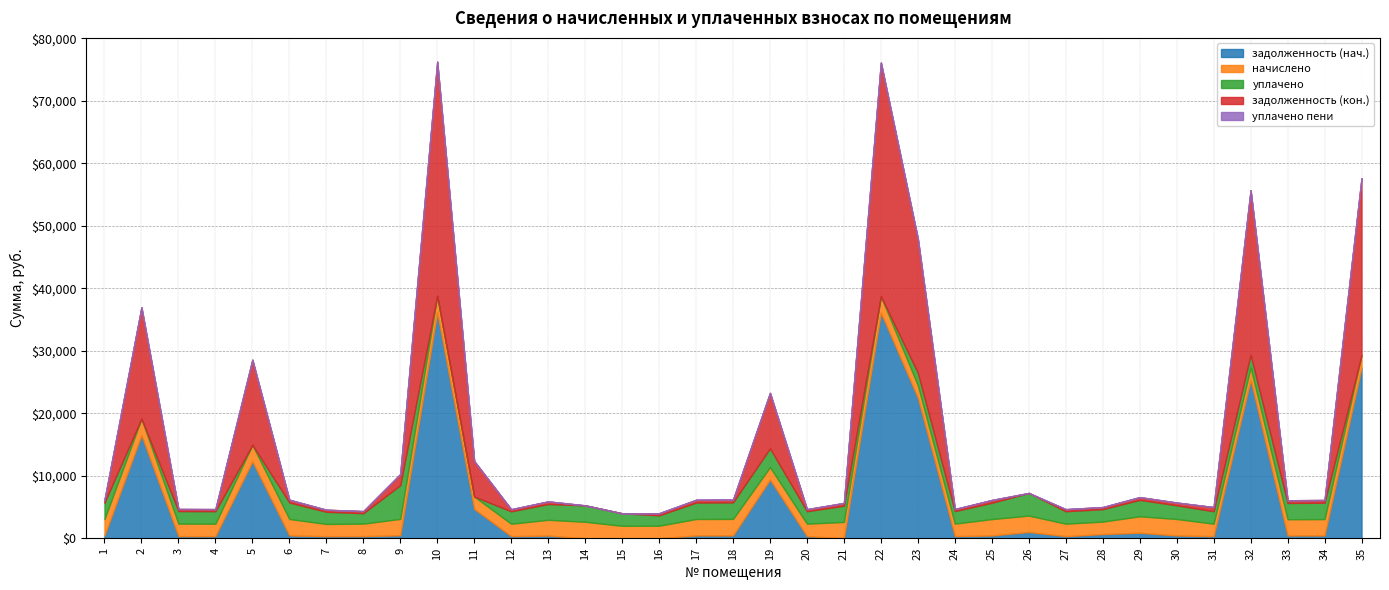

At which label is задолженность (кон.) closest to 18733?

2